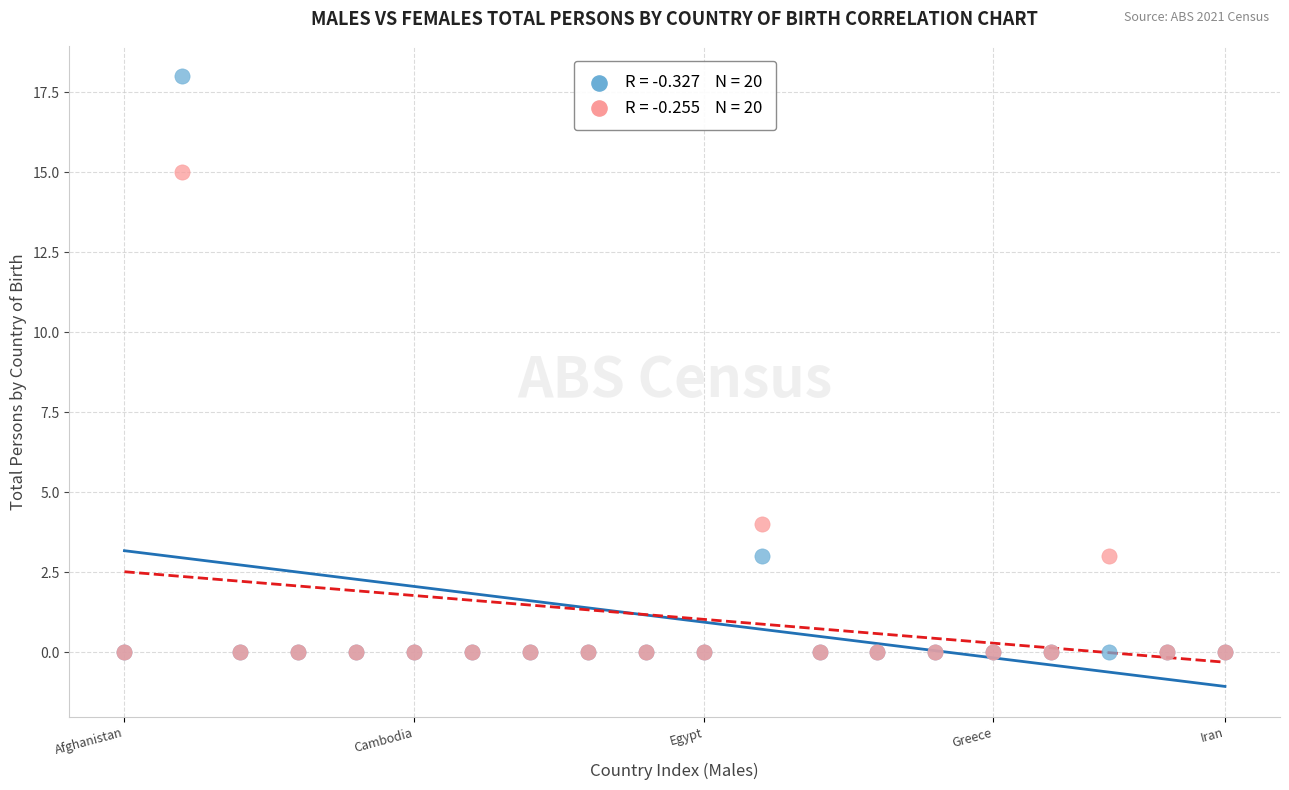

Across all series, what Y value is closest to 9?

4